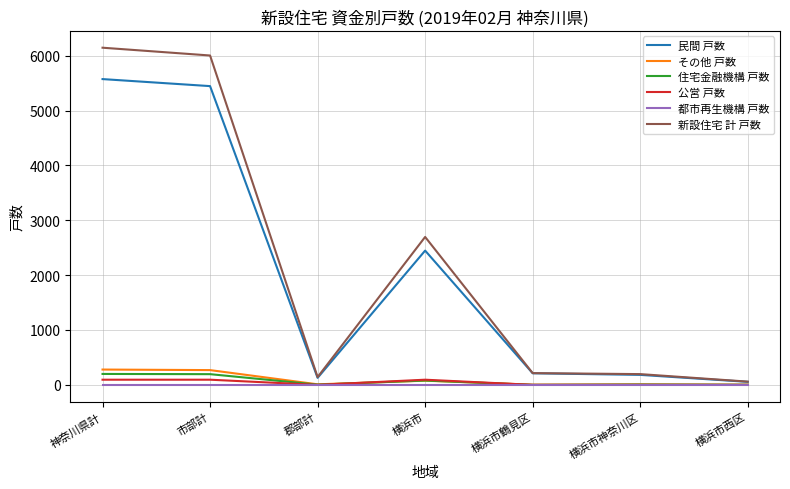

Between 市部計 and 横浜市西区, which series saw the biggest shift?

新設住宅 計 戸数